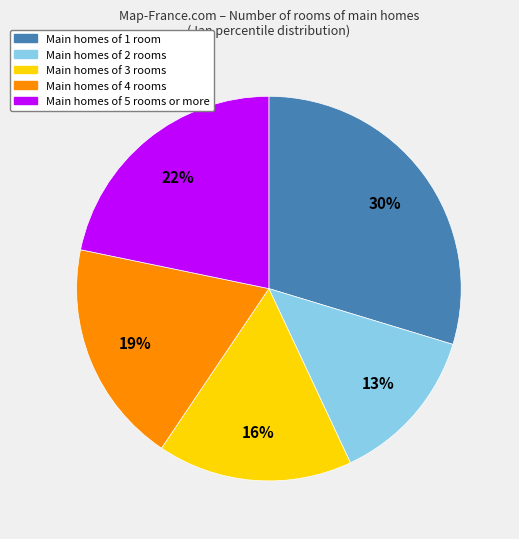

Does any single category account for the majority?

No